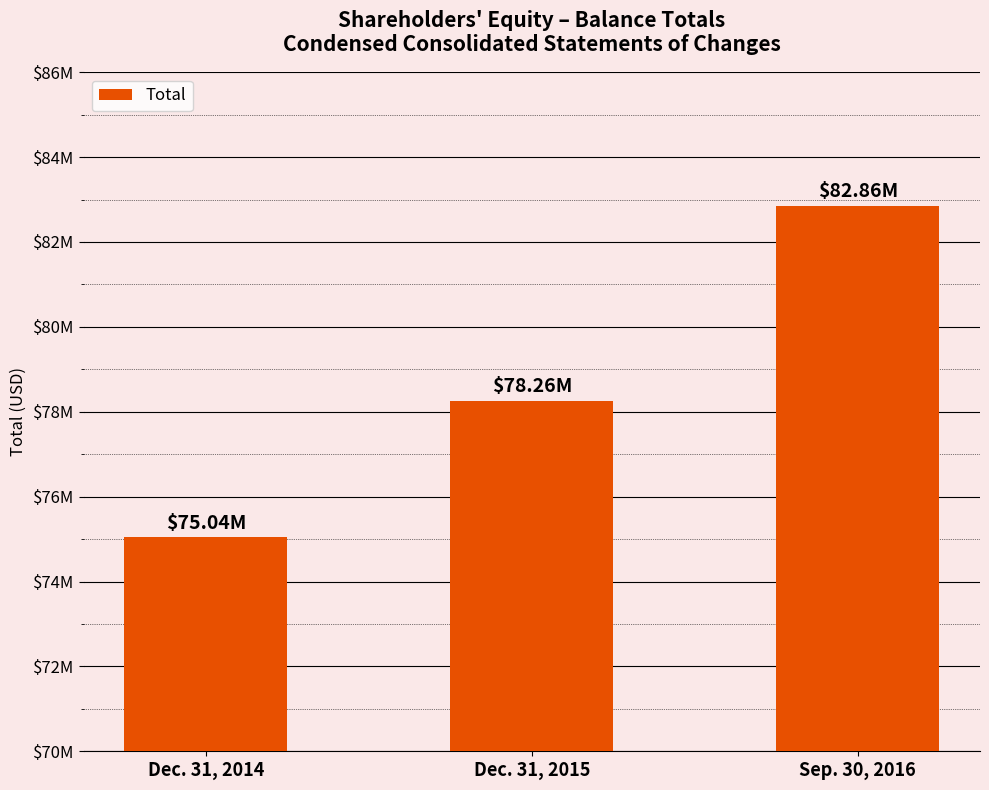

Reading right to left, list all the values displayed in this chart.

Sep. 30, 2016=82858000	Dec. 31, 2015=78263000	Dec. 31, 2014=75041000